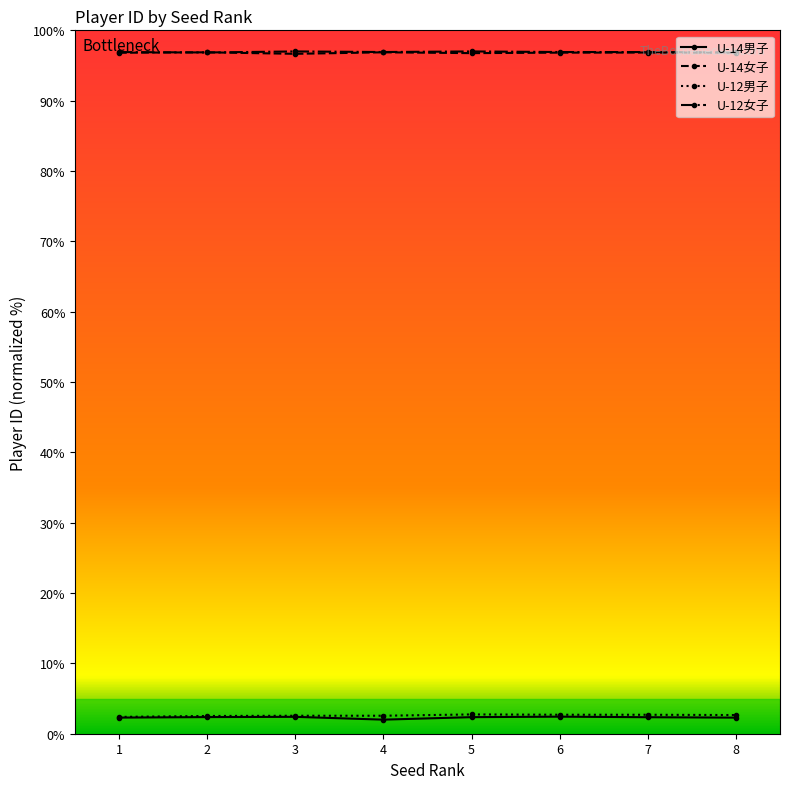

How many lines are shown in the chart?

4